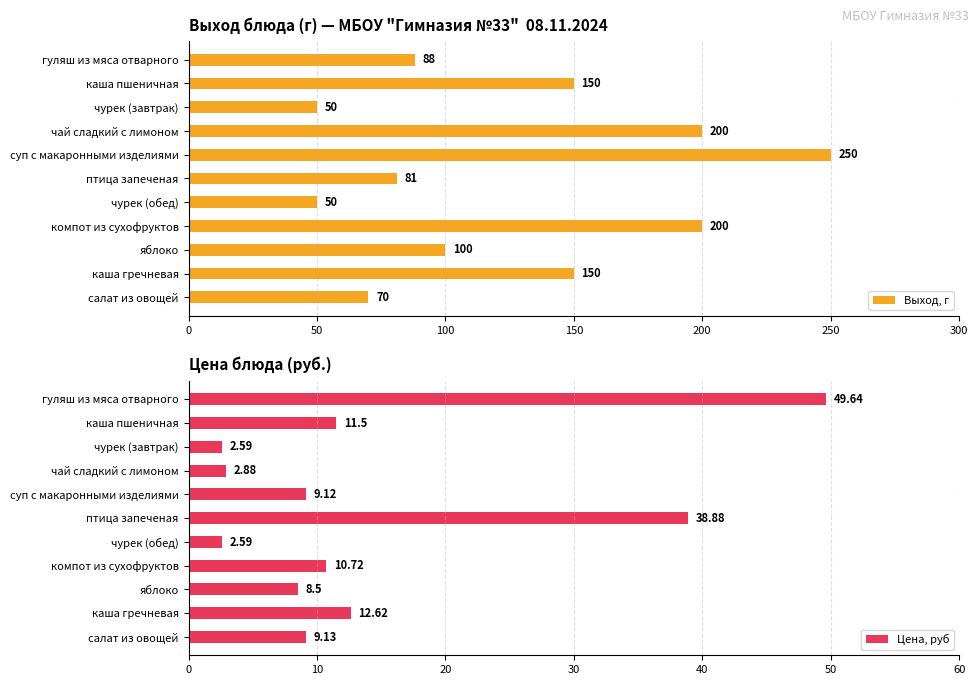

How many values in the Цена, руб series exceed 9?

7